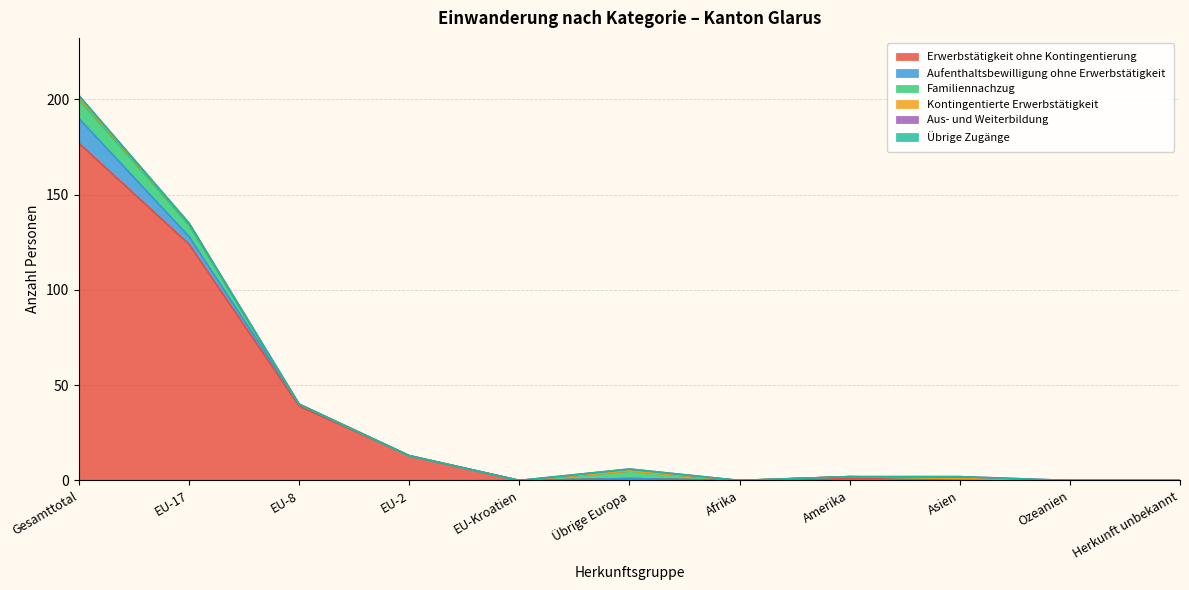

The value of Erwerbstätigkeit ohne Kontingentierung at Amerika is 1. True or false?

True